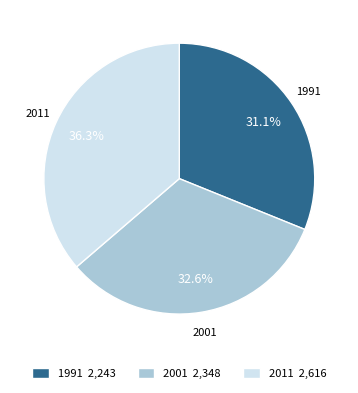

To the nearest percent, what is the difference between the largest and smallest slice percentages?

5%